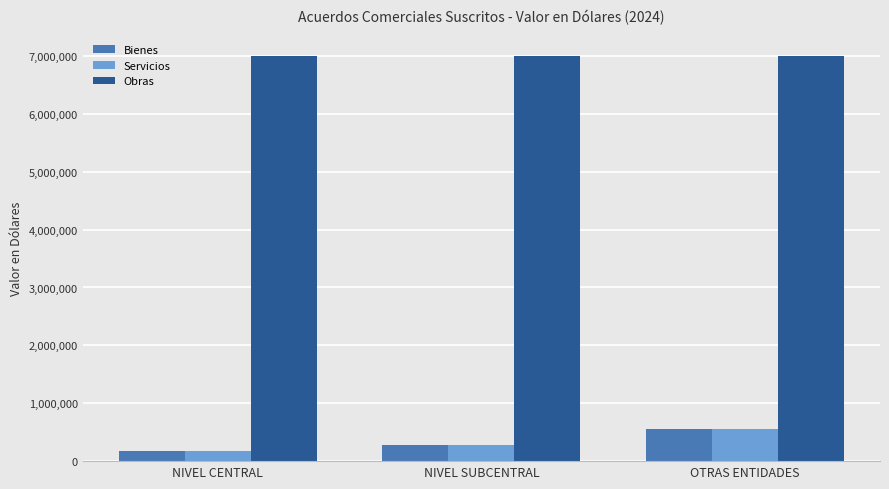

Read the Obras value at OTRAS ENTIDADES.

7007000